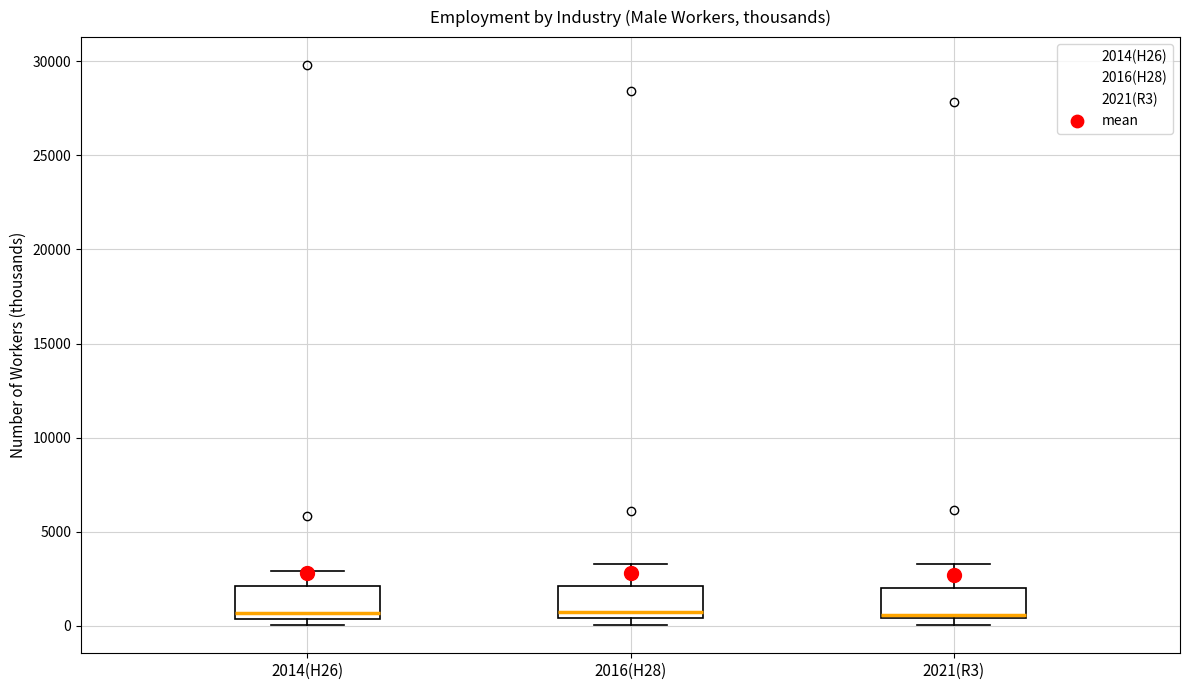

Reading left to right, read every box against the y-axis: the position of its median line, the range the box covers, and the ends of its whiskers. The values are not printed on the chart, so give them approximately, as read against the axis.

2014(H26): median 500 (just above the box's lower edge), box 500 to 2000, whiskers 0 to 3000
2016(H28): median 500 (just above the box's lower edge), box 500 to 2000, whiskers 0 to 3500
2021(R3): median 500 (just above the box's lower edge), box 500 to 2000, whiskers 0 to 3500